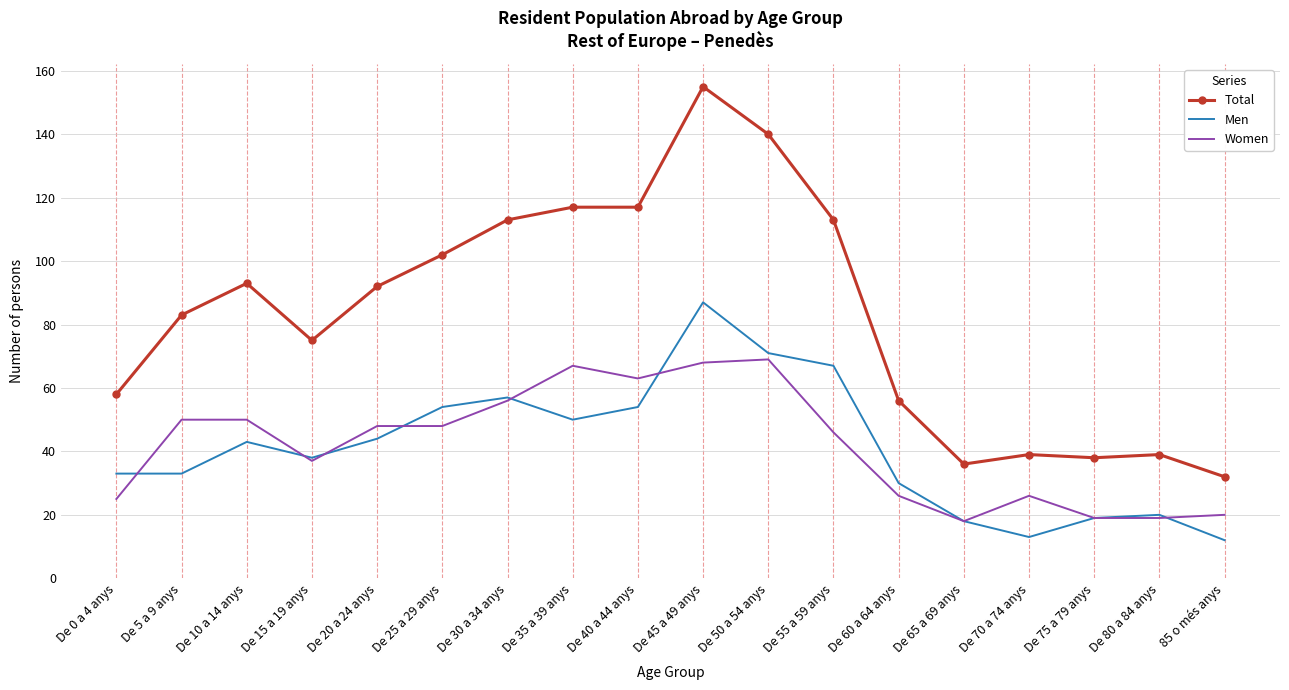

Reading left to right, transcribe all the data shown in this chart.

Total: De 0 a 4 anys=58	De 5 a 9 anys=83	De 10 a 14 anys=93	De 15 a 19 anys=75	De 20 a 24 anys=92	De 25 a 29 anys=102	De 30 a 34 anys=113	De 35 a 39 anys=117	De 40 a 44 anys=117	De 45 a 49 anys=155	De 50 a 54 anys=140	De 55 a 59 anys=113	De 60 a 64 anys=56	De 65 a 69 anys=36	De 70 a 74 anys=39	De 75 a 79 anys=38	De 80 a 84 anys=39	85 o més anys=32
Men: De 0 a 4 anys=33	De 5 a 9 anys=33	De 10 a 14 anys=43	De 15 a 19 anys=38	De 20 a 24 anys=44	De 25 a 29 anys=54	De 30 a 34 anys=57	De 35 a 39 anys=50	De 40 a 44 anys=54	De 45 a 49 anys=87	De 50 a 54 anys=71	De 55 a 59 anys=67	De 60 a 64 anys=30	De 65 a 69 anys=18	De 70 a 74 anys=13	De 75 a 79 anys=19	De 80 a 84 anys=20	85 o més anys=12
Women: De 0 a 4 anys=25	De 5 a 9 anys=50	De 10 a 14 anys=50	De 15 a 19 anys=37	De 20 a 24 anys=48	De 25 a 29 anys=48	De 30 a 34 anys=56	De 35 a 39 anys=67	De 40 a 44 anys=63	De 45 a 49 anys=68	De 50 a 54 anys=69	De 55 a 59 anys=46	De 60 a 64 anys=26	De 65 a 69 anys=18	De 70 a 74 anys=26	De 75 a 79 anys=19	De 80 a 84 anys=19	85 o més anys=20